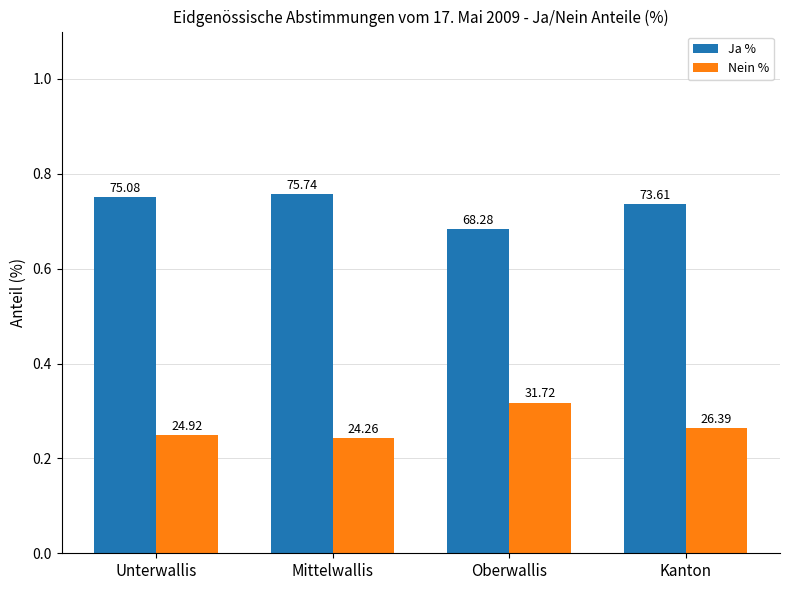

What is the difference between the maximum and minimum values in the Ja % series?

7.5